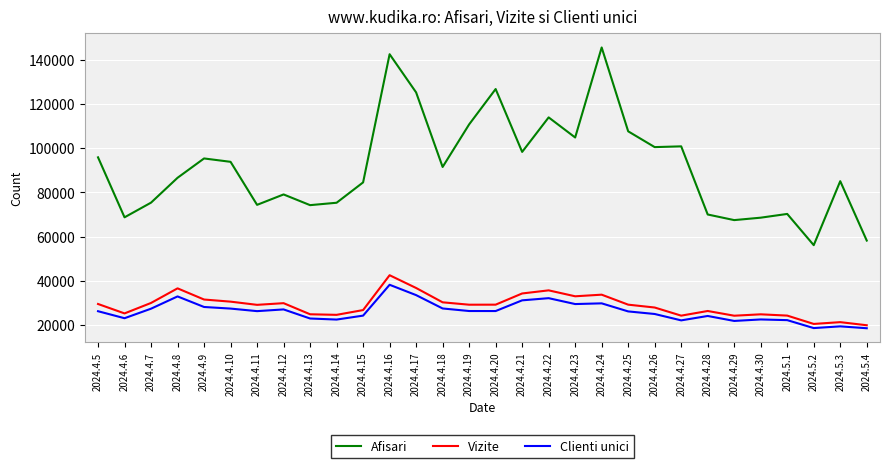

At which category does the chart reach its peak across all series?

2024.4.24